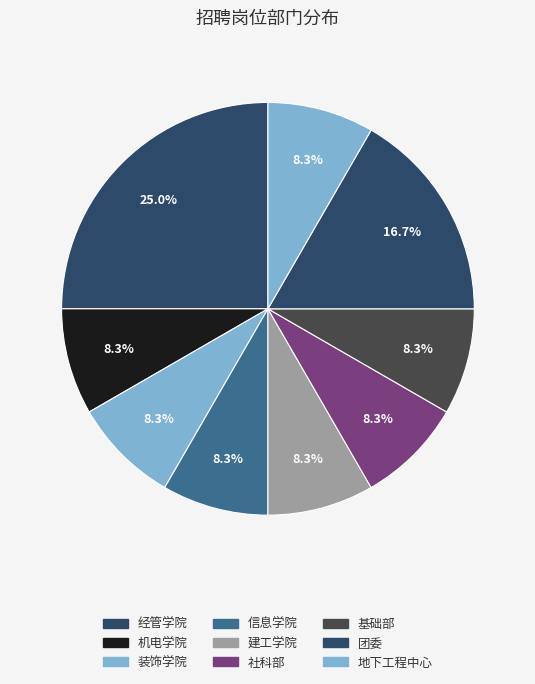

Rank the categories by value from lowest to highest.

机电学院, 装饰学院, 信息学院, 建工学院, 社科部, 基础部, 地下工程中心, 团委, 经管学院